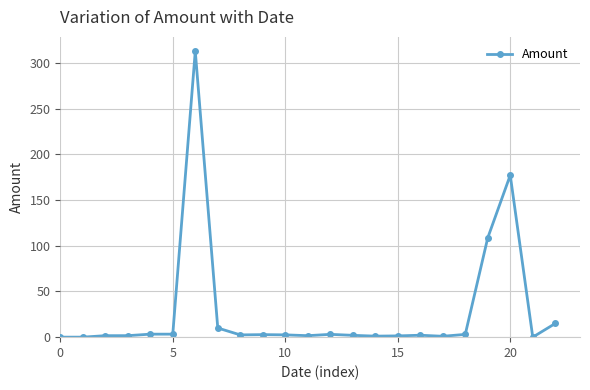

What is the difference between the second highest and minimum values?

177.1